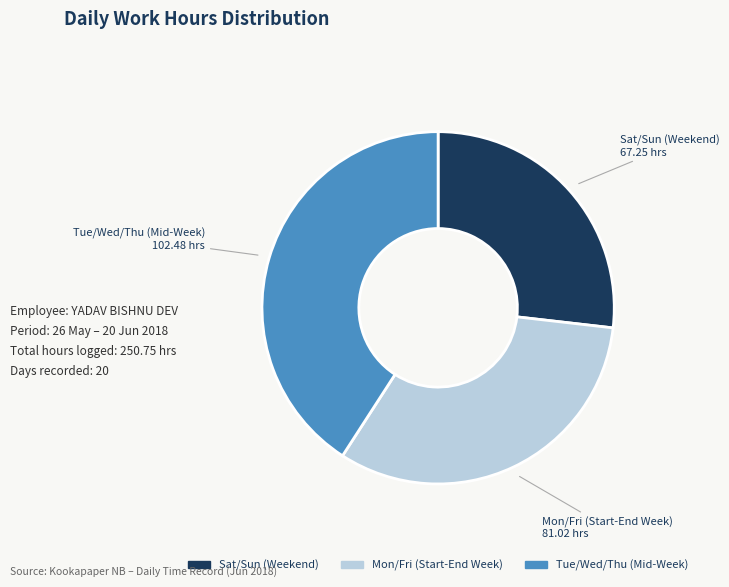

How many segments does this pie chart have?

3